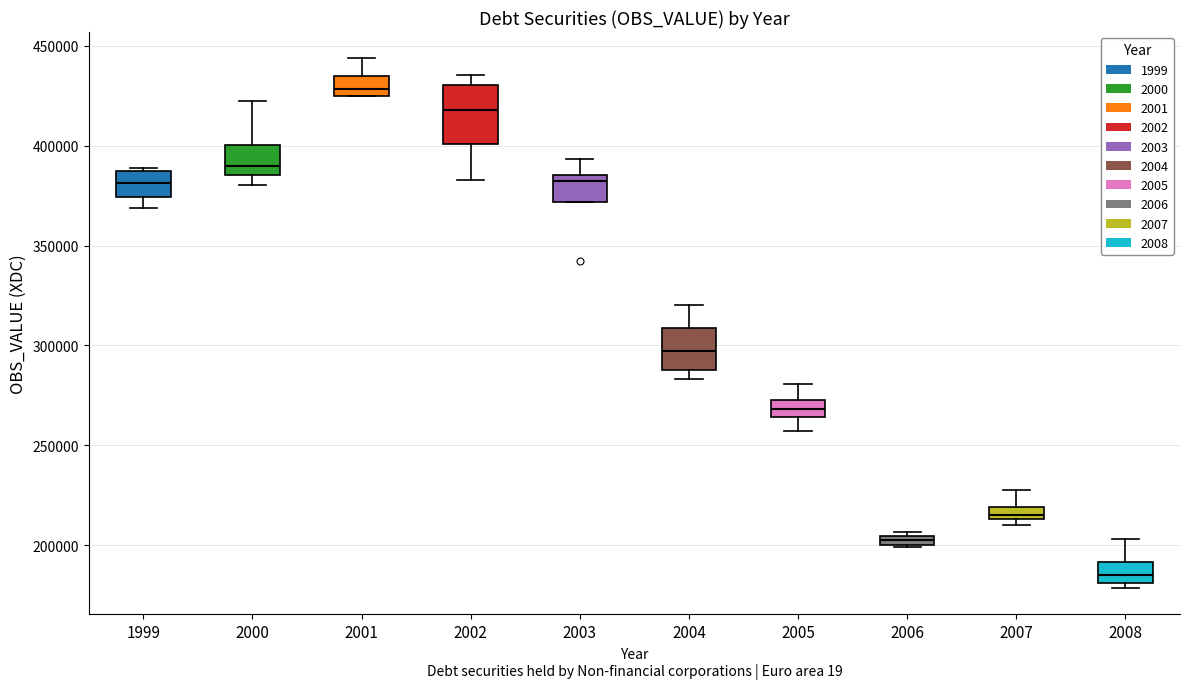

Which box has the highest median line?

2001